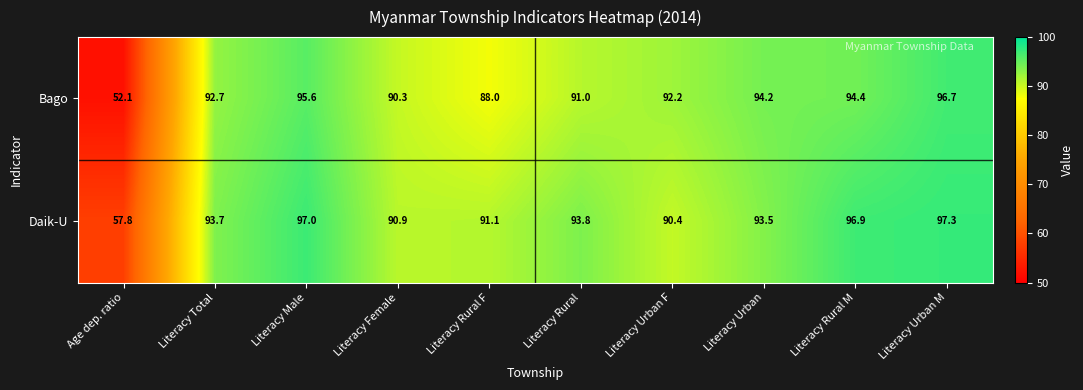

Between Literacy Total and Literacy Urban F, which series saw the biggest shift?

Daik-U